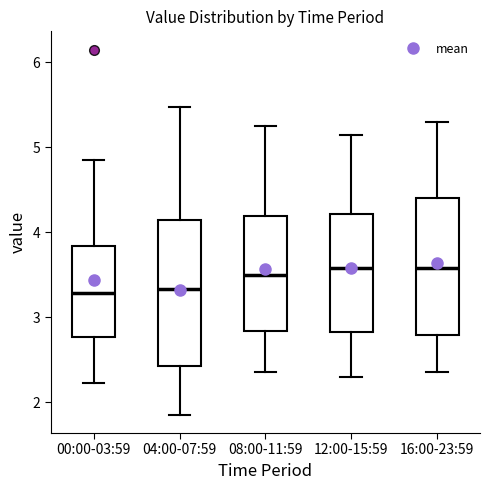

Which box is the tallest, from its lower edge to its upper edge?

04:00-07:59